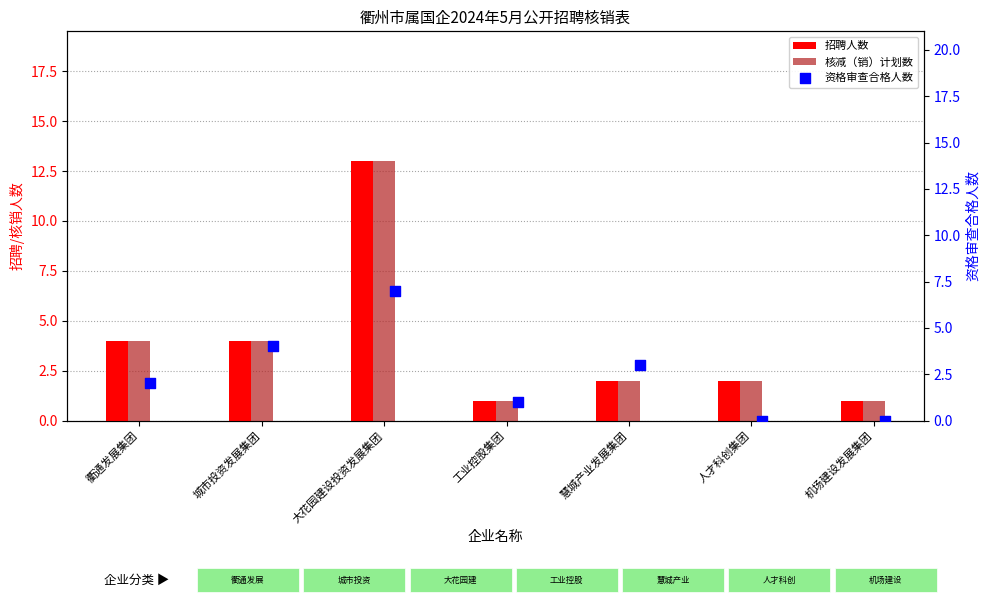

What are all the series names shown in the legend?

招聘人数, 核减（销）计划数, 资格审查合格人数